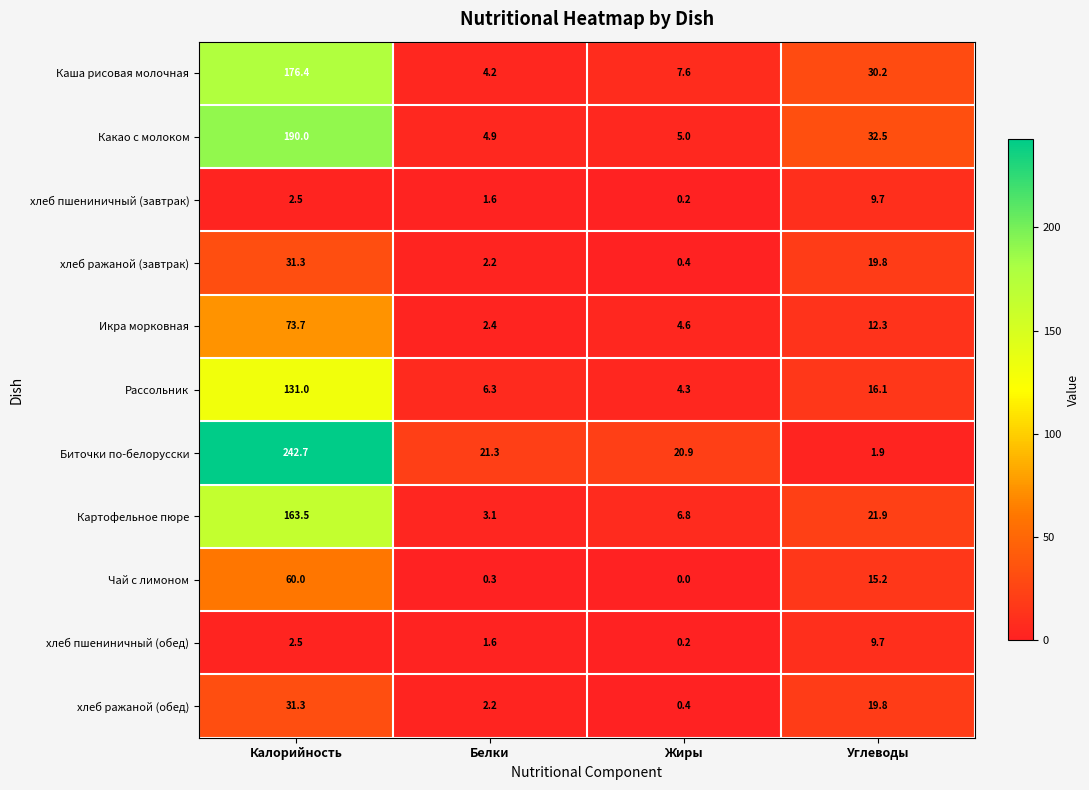

Which series has the largest range (max minus min)?

Биточки по-белорусски